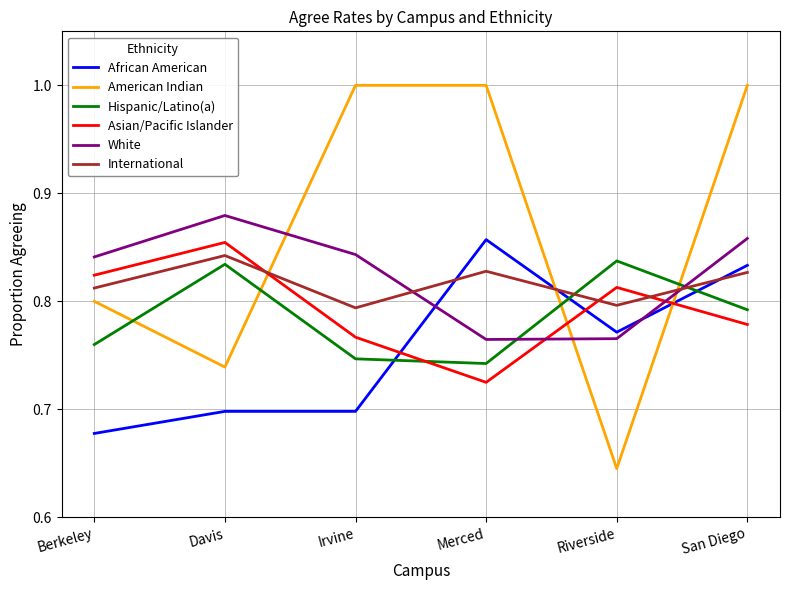

What position from the right is Merced?

3